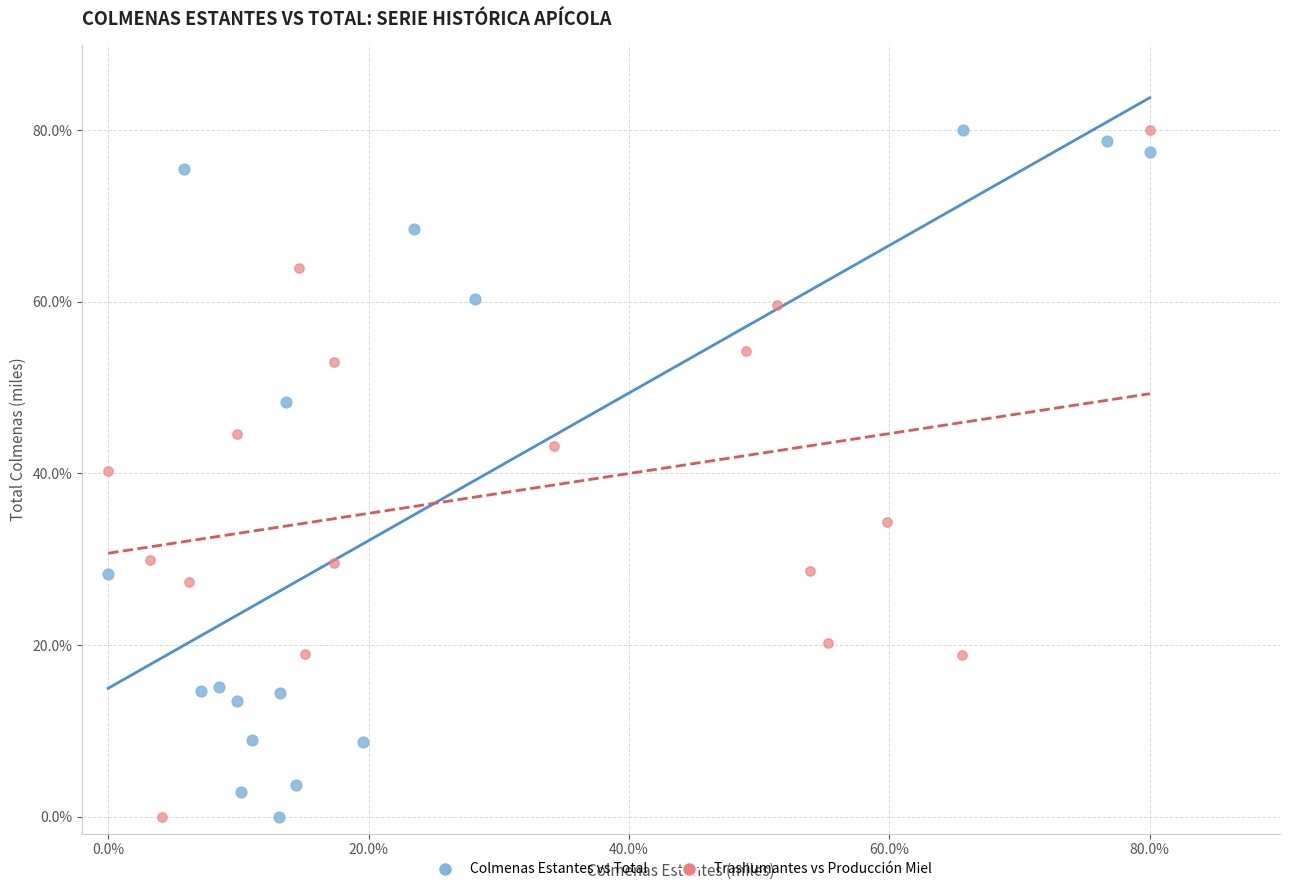

What are all the series names shown in the legend?

Colmenas Estantes vs Total, Trashumantes vs Producción Miel